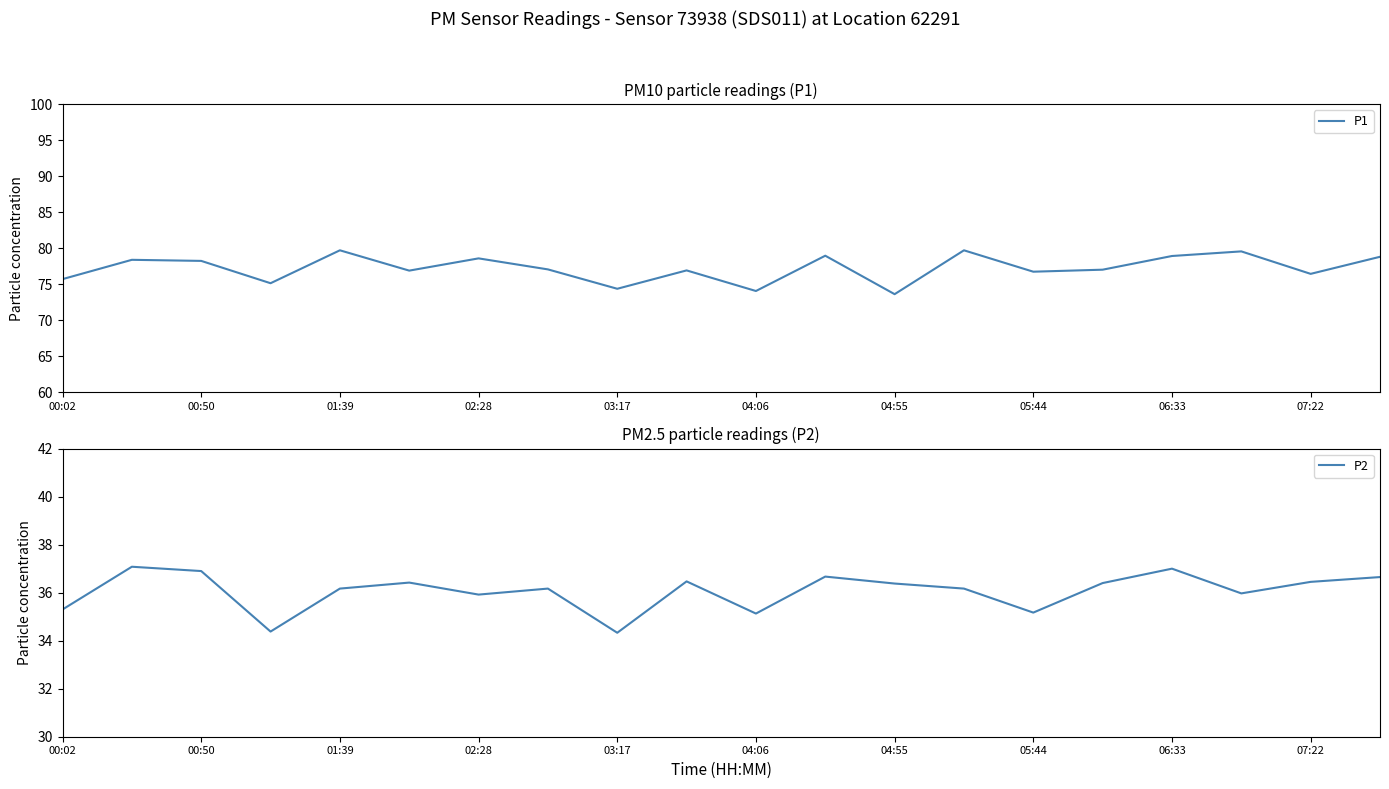

The value of P2 at 04:55 is 36.4. True or false?

True